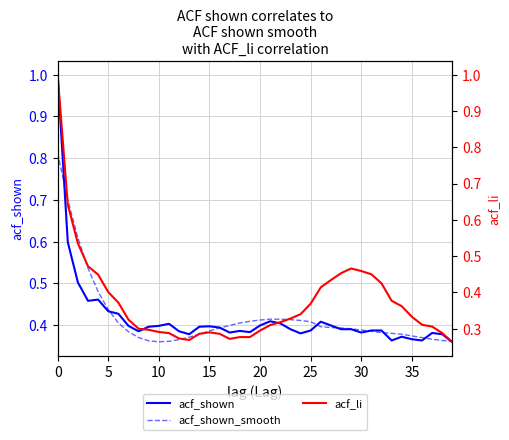

Which series has the largest total across all categories?

acf_shown_smooth